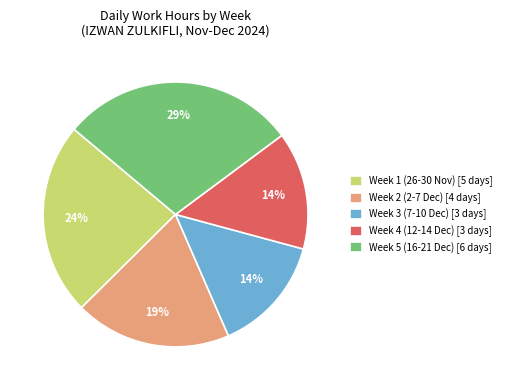

Is it true that Week 5 (16-21 Dec) [6 days] is 43% of the pie?

False